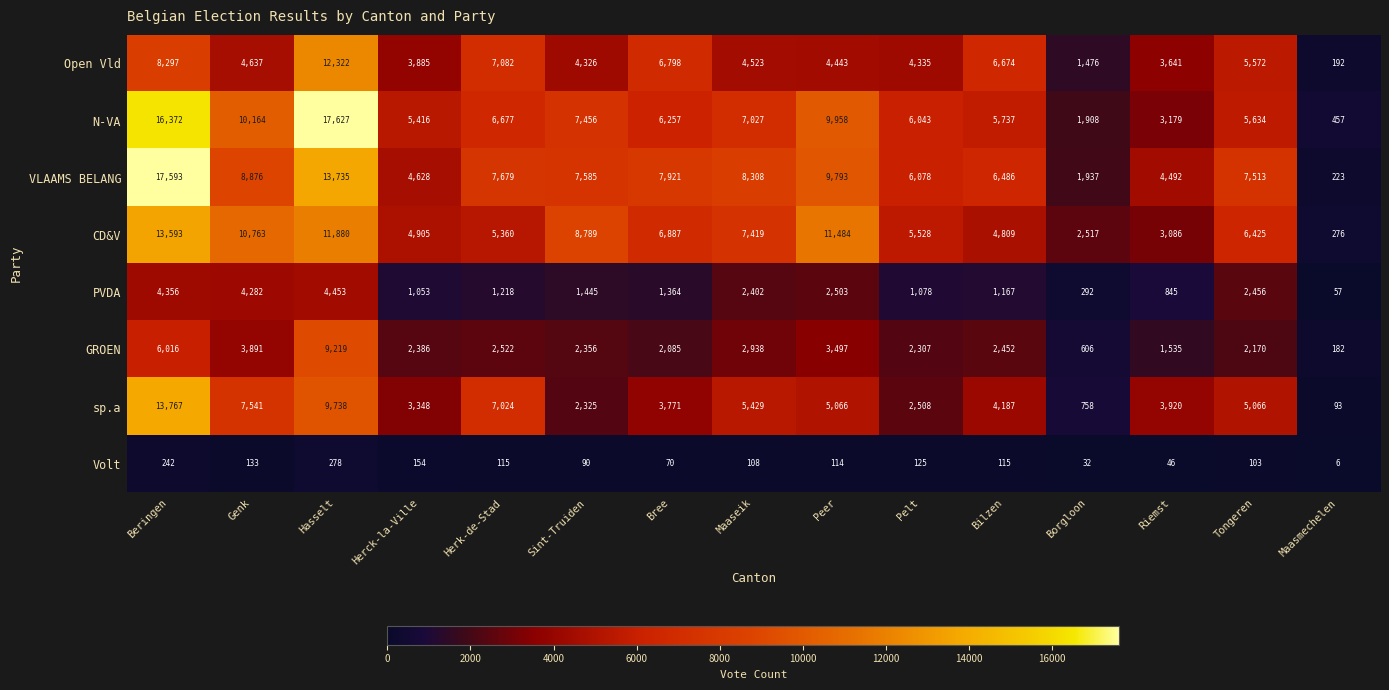

Where is Volt nearest to the value 142?

Genk